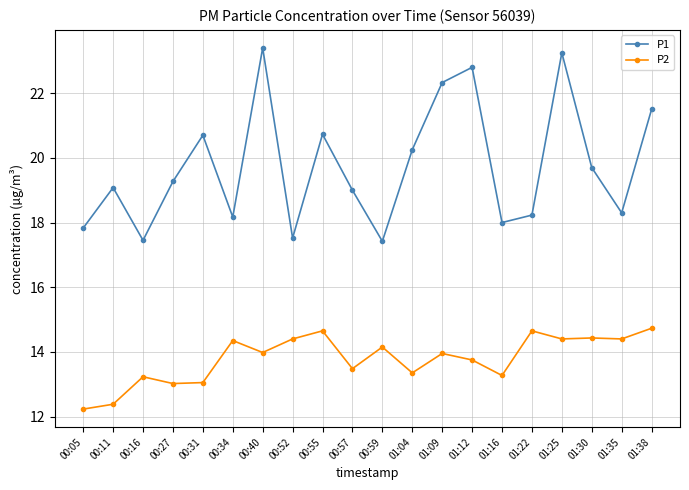

True or false: P1 has a value of 8.0 at 00:11.

False